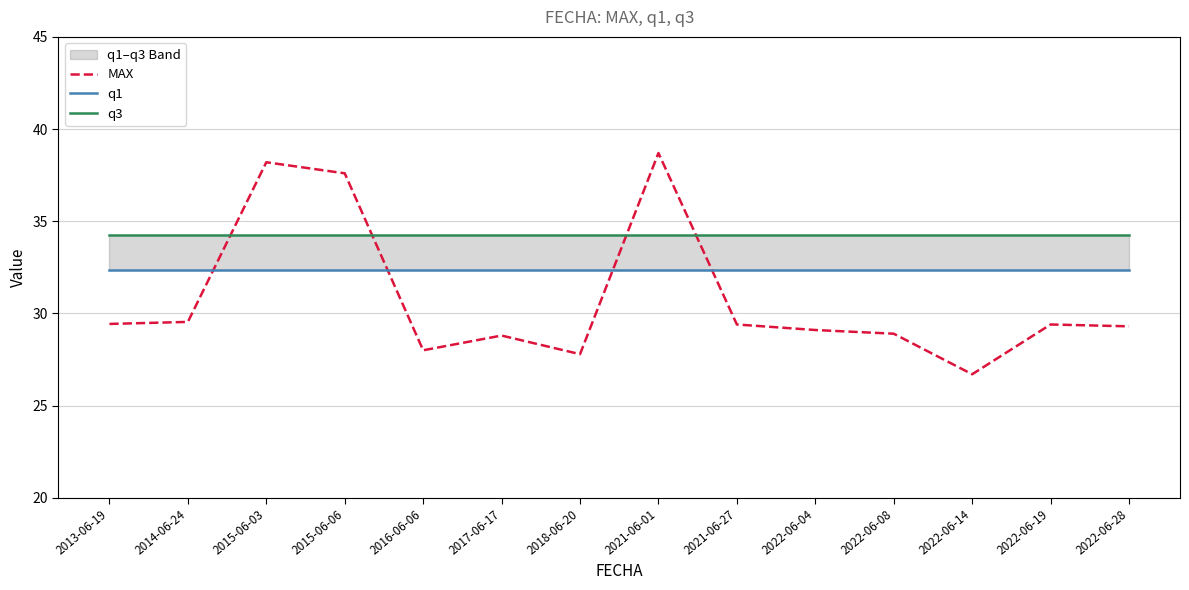

Where do q3 and MAX first cross each other?

2014-06-24 and 2015-06-03